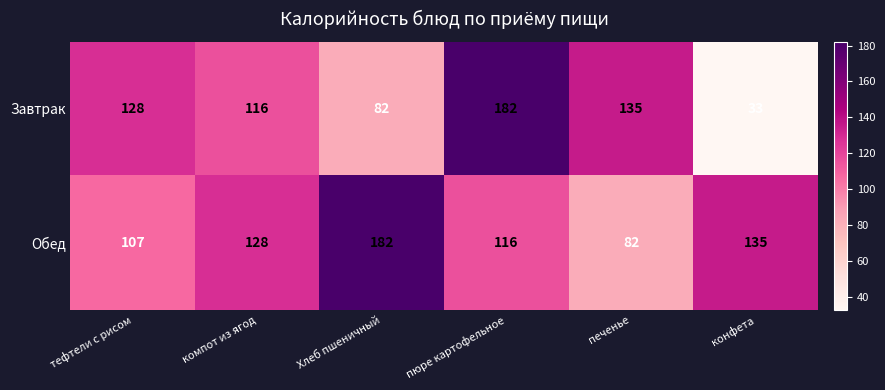

What is the difference between the highest and lowest values at компот из ягод?

12